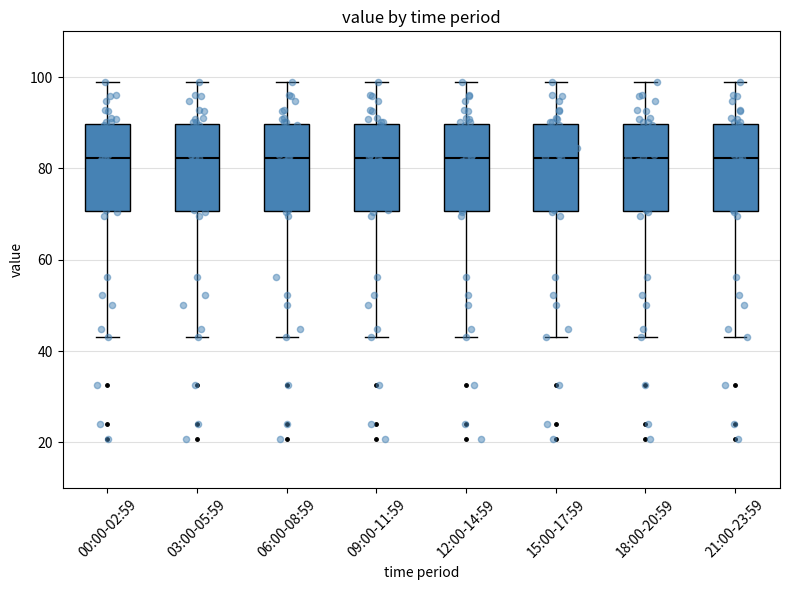

Reading left to right, transcribe this box plot: for each box, give where its median line is, the range the box spans, and where its two whiskers end, as read against the y-axis. The values are not printed on the chart, so give them approximately, as read against the axis.

00:00-02:59: median 82, box 70 to 90, whiskers 44 to 98
03:00-05:59: median 82, box 70 to 90, whiskers 44 to 98
06:00-08:59: median 82, box 70 to 90, whiskers 44 to 98
09:00-11:59: median 82, box 70 to 90, whiskers 44 to 98
12:00-14:59: median 82, box 70 to 90, whiskers 44 to 98
15:00-17:59: median 82, box 70 to 90, whiskers 44 to 98
18:00-20:59: median 82, box 70 to 90, whiskers 44 to 98
21:00-23:59: median 82, box 70 to 90, whiskers 44 to 98